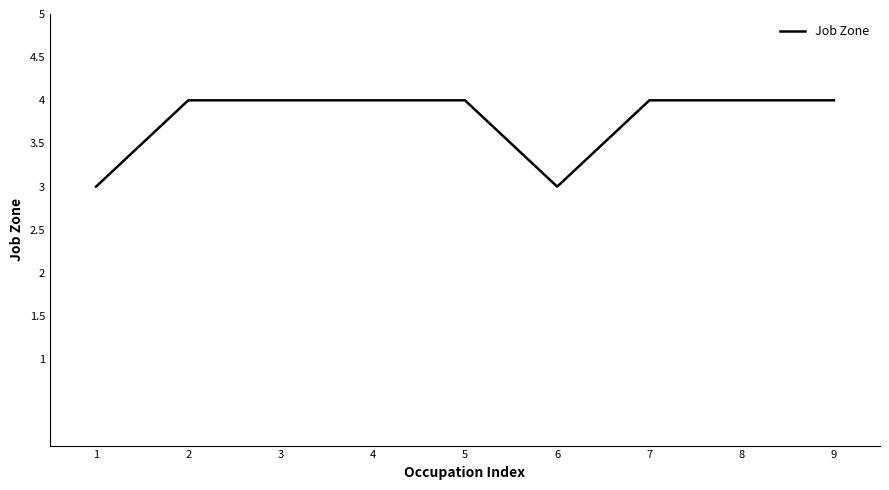

Reading right to left, list all the values displayed in this chart.

4	4	4	3	4	4	4	4	3